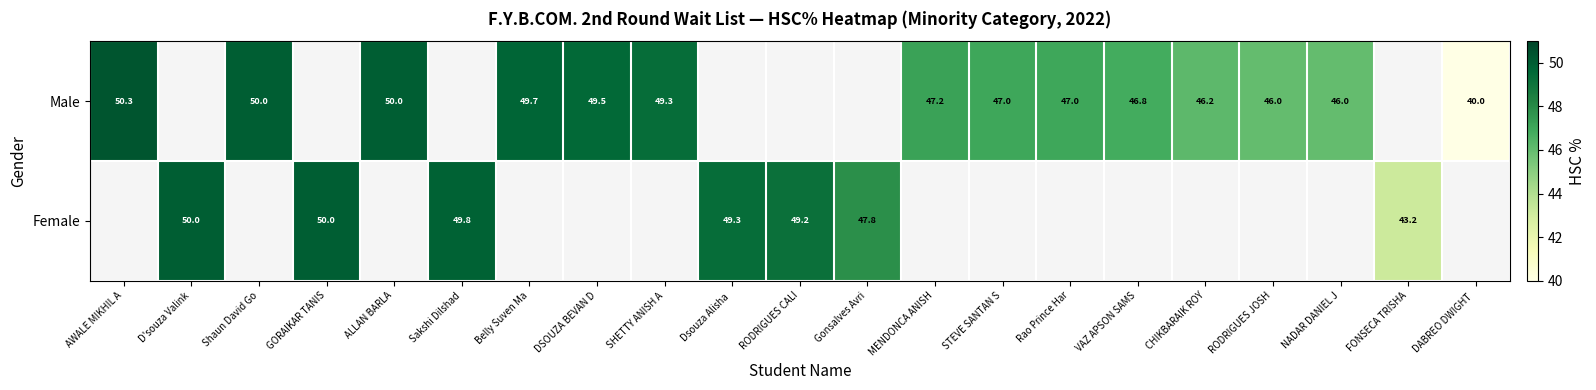

What is the total value across all series at ALLAN BARLA?

50.0